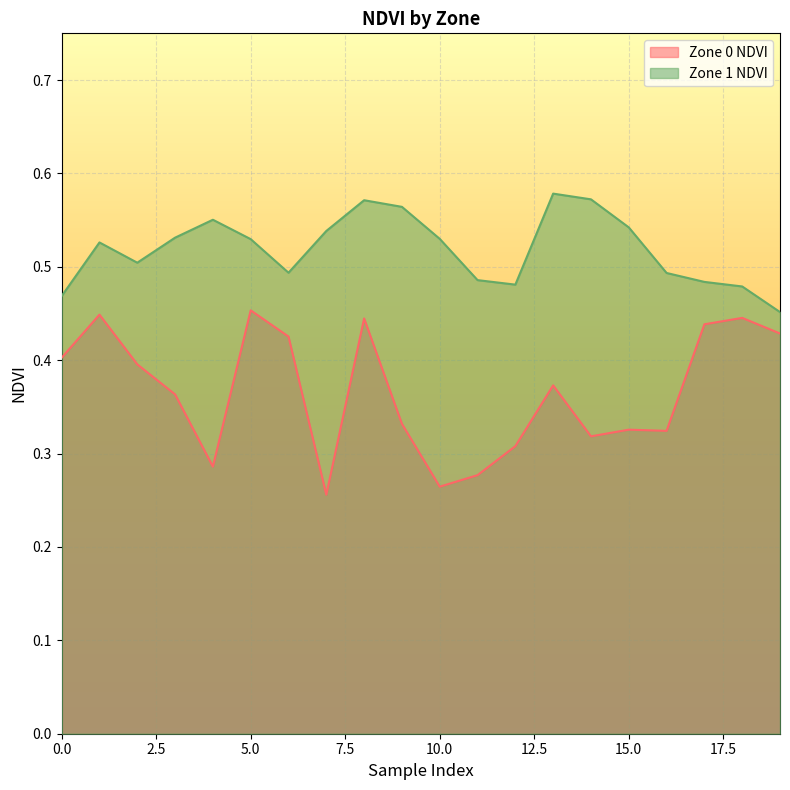

Rank the series by their average value, from highest to lowest.

Zone 1 NDVI, Zone 0 NDVI